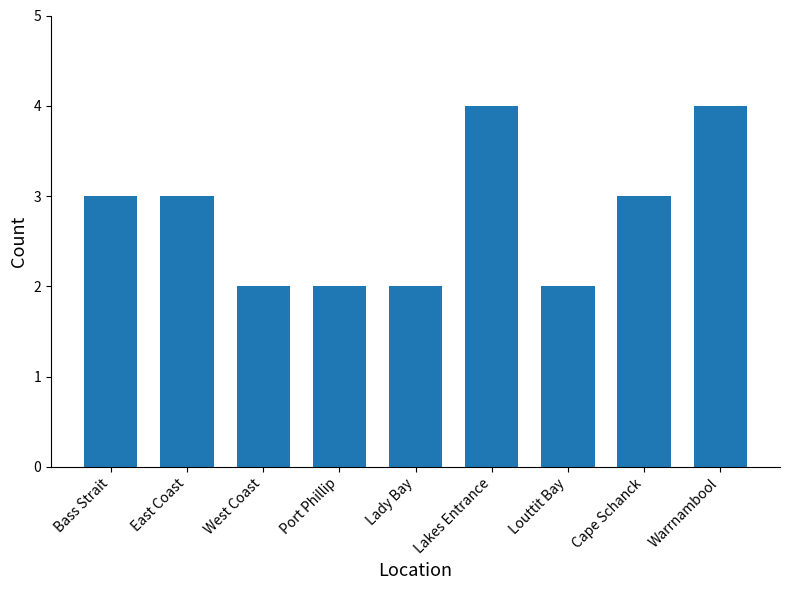

What is the sum of all values?

25